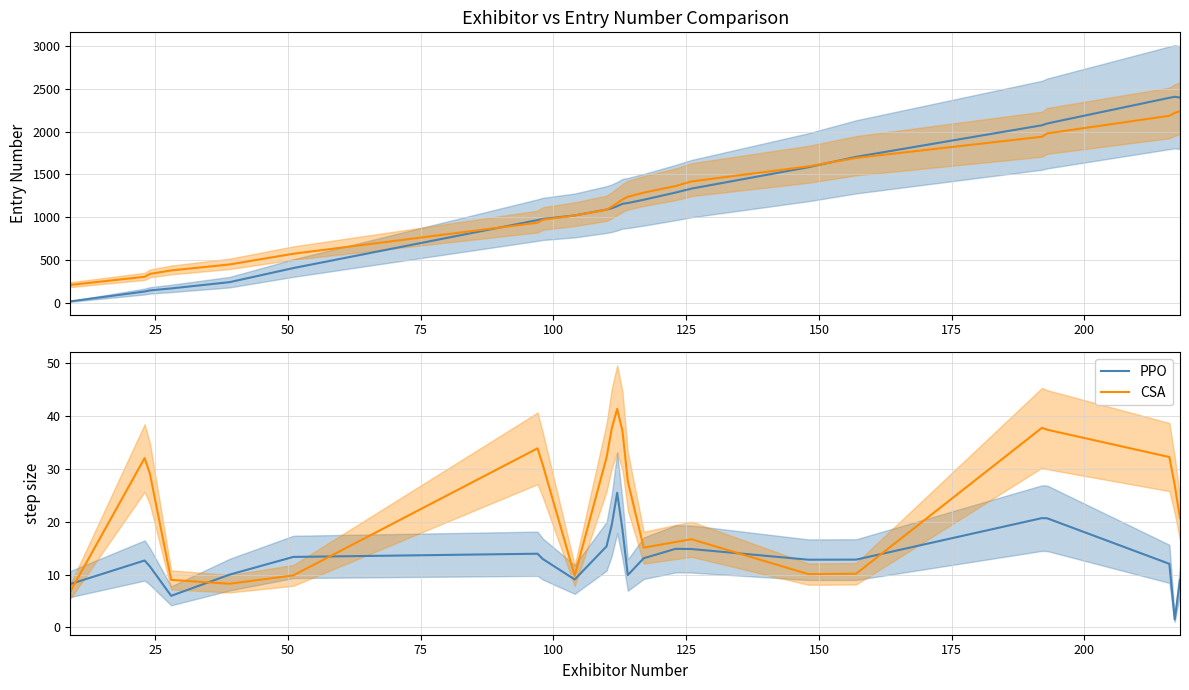

In CSA, how many points are lower than both neighbors (excluding endpoints)?

4